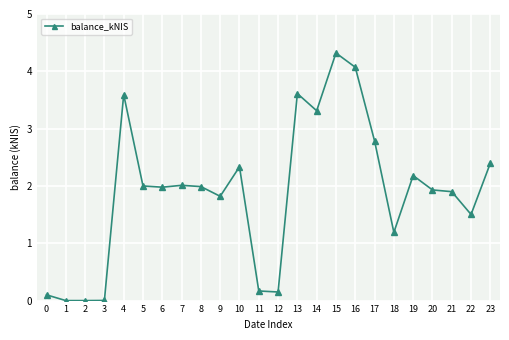

How many values are below 1?

6